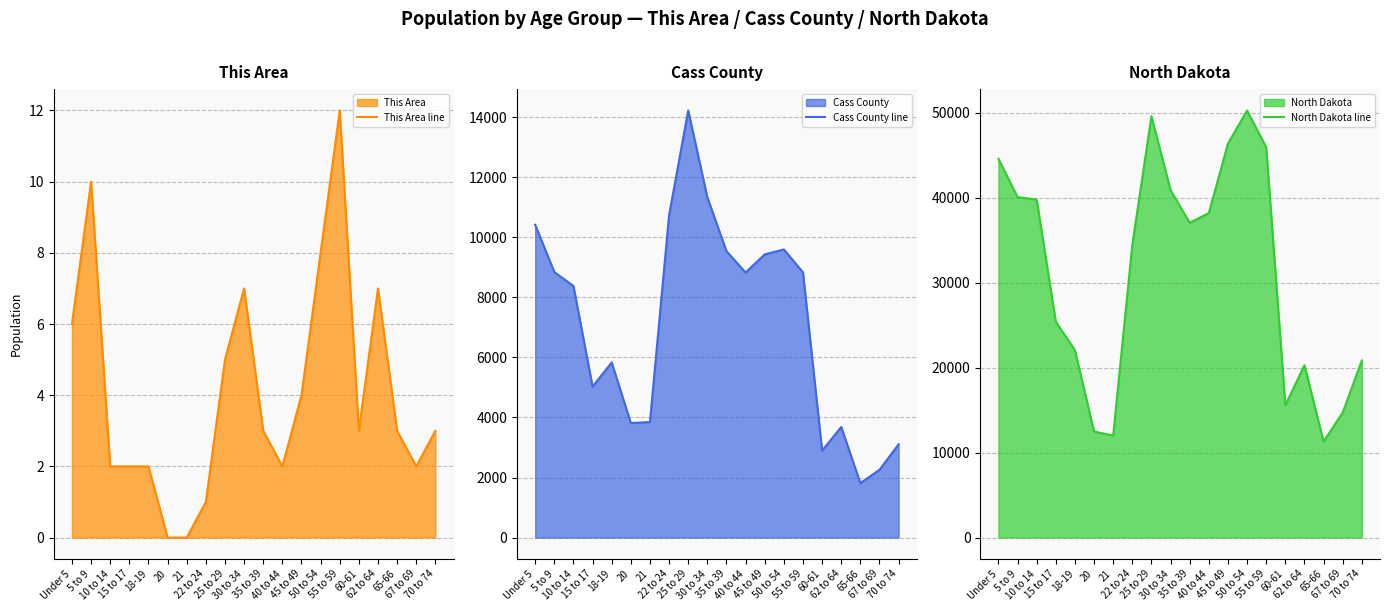

Which category has the lowest value across all series?

20